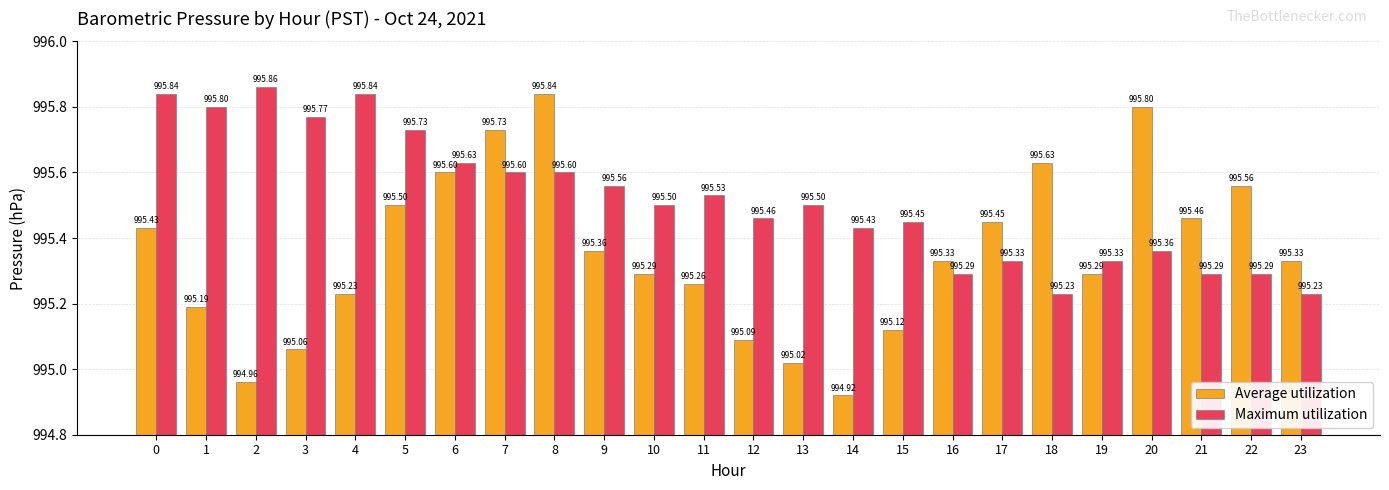

Reading right to left, transcribe all the data shown in this chart.

Average utilization: 23=995.3	22=995.6	21=995.5	20=995.8	19=995.3	18=995.6	17=995.5	16=995.3	15=995.1	14=994.9	13=995.0	12=995.1	11=995.3	10=995.3	9=995.4	8=995.8	7=995.7	6=995.6	5=995.5	4=995.2	3=995.1	2=995.0	1=995.2	0=995.4
Maximum utilization: 23=995.2	22=995.3	21=995.3	20=995.4	19=995.3	18=995.2	17=995.3	16=995.3	15=995.5	14=995.4	13=995.5	12=995.5	11=995.5	10=995.5	9=995.6	8=995.6	7=995.6	6=995.6	5=995.7	4=995.8	3=995.8	2=995.9	1=995.8	0=995.8